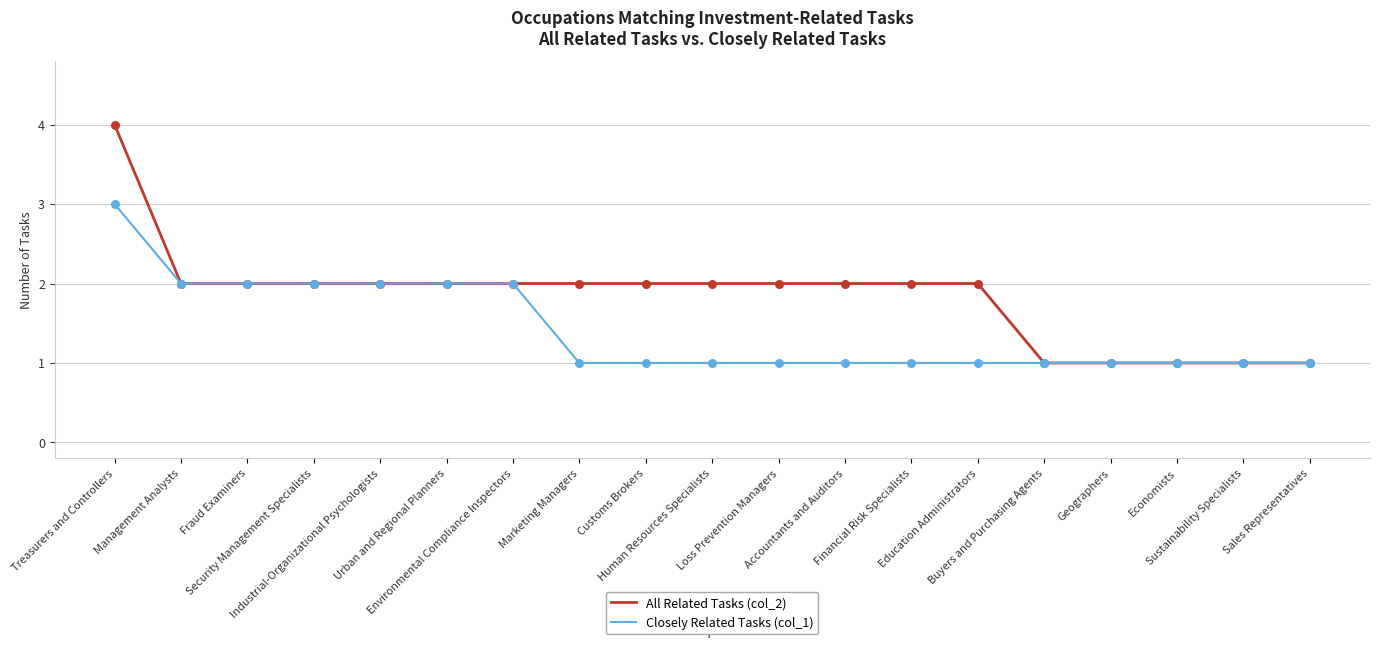

Which series has the largest total across all categories?

All Related Tasks (col_2)